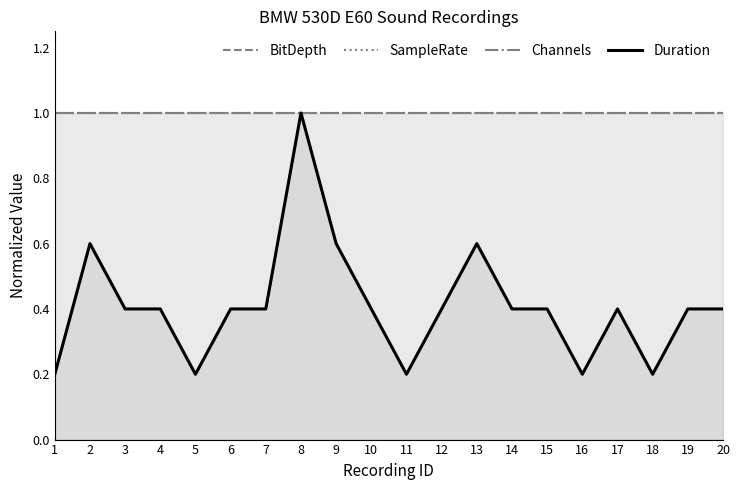

List the series in order of their peak value, lowest first.

BitDepth, SampleRate, Channels, Duration